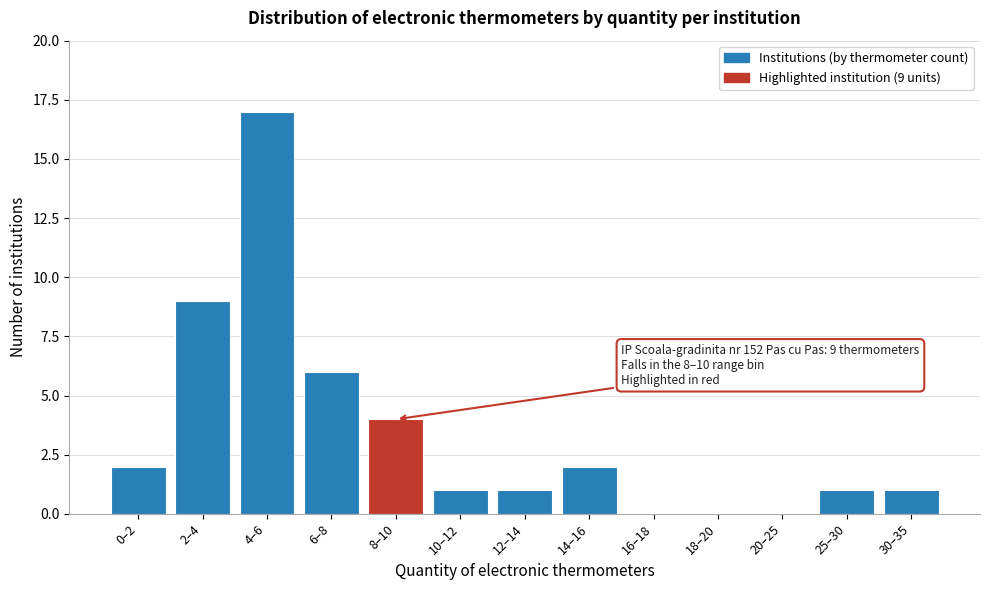

Reading left to right, list all the values displayed in this chart.

0–2=2	2–4=9	4–6=17	6–8=6	8–10=4	10–12=1	12–14=1	14–16=2	16–18=0	18–20=0	20–25=0	25–30=1	30–35=1